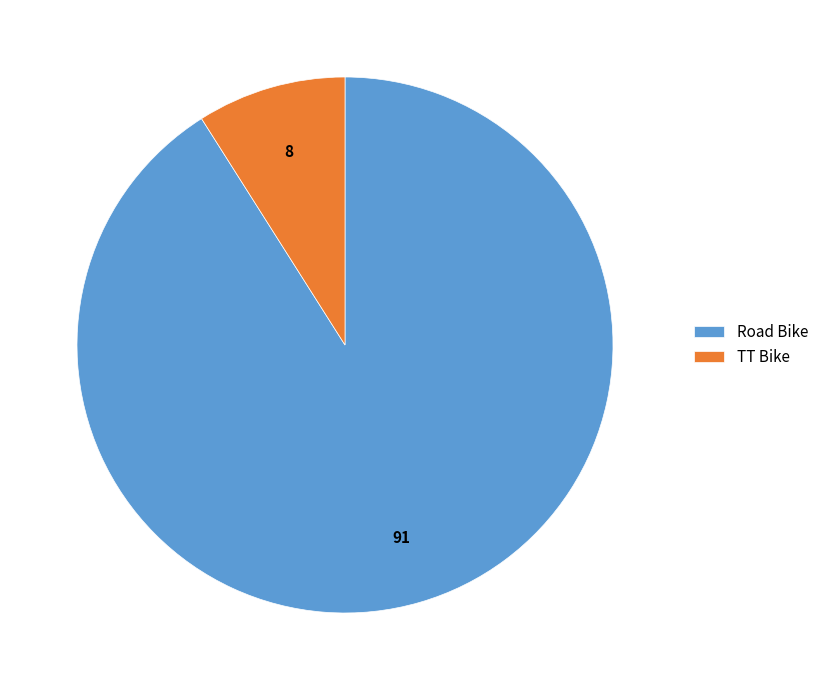

Count the number of slices in the pie.

2